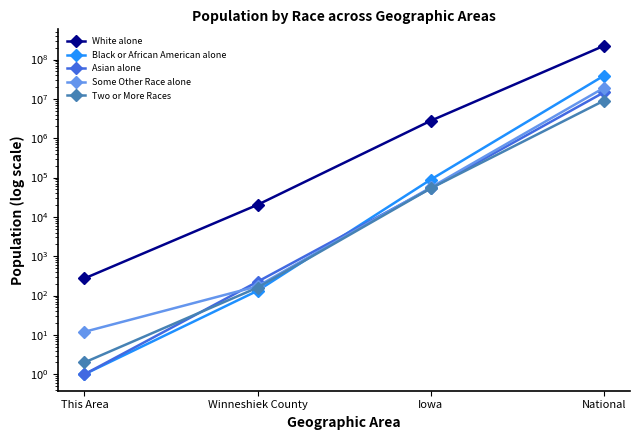

Is it true that Black or African American alone equals 38929319 at National?

True